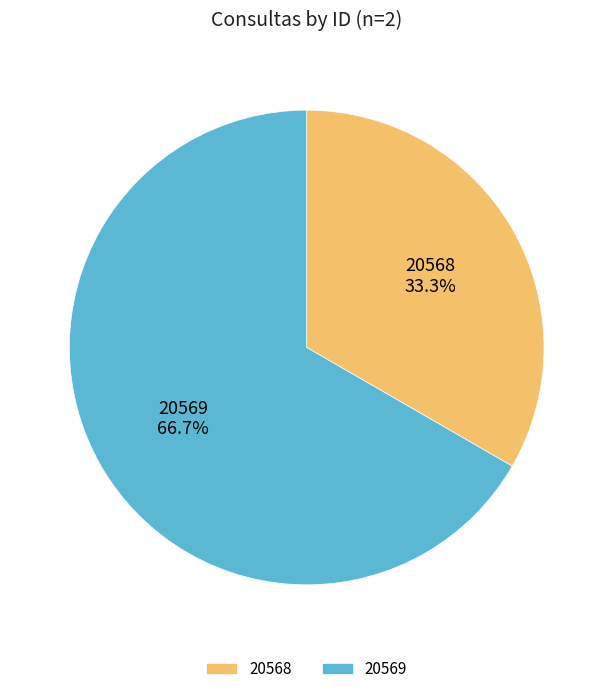

Rank the categories by value from highest to lowest.

20569, 20568